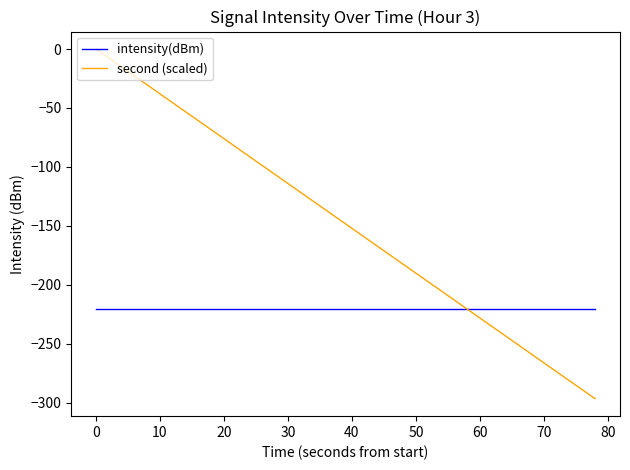

List the series in order of their peak value, lowest first.

intensity(dBm), second (scaled)